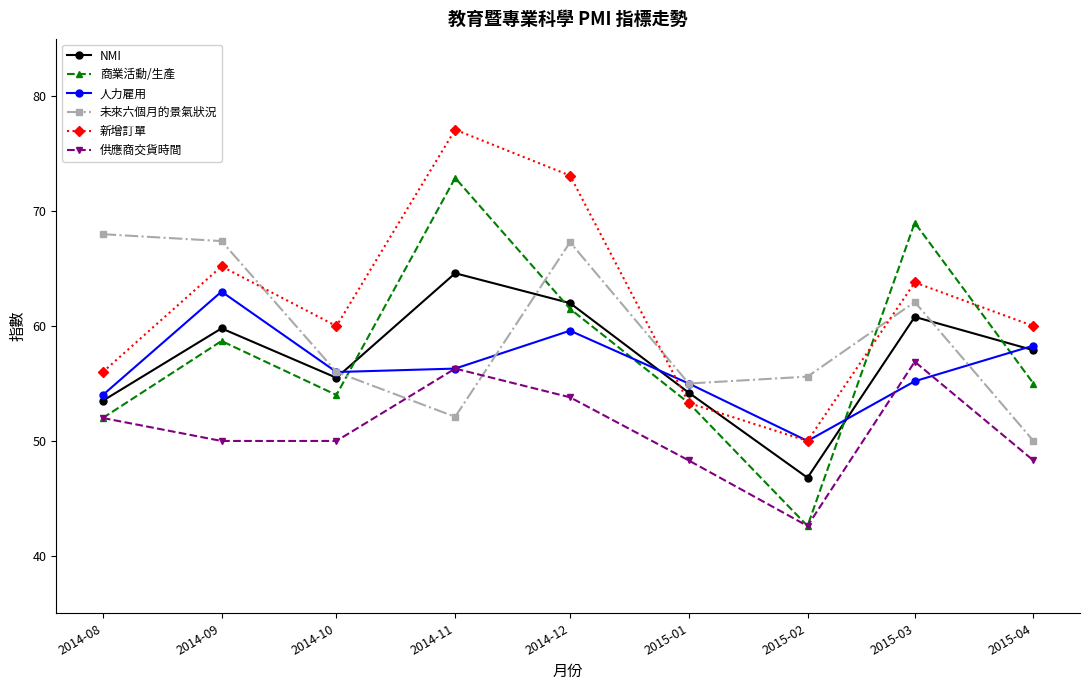

What is the sum of all NMI values?

515.1